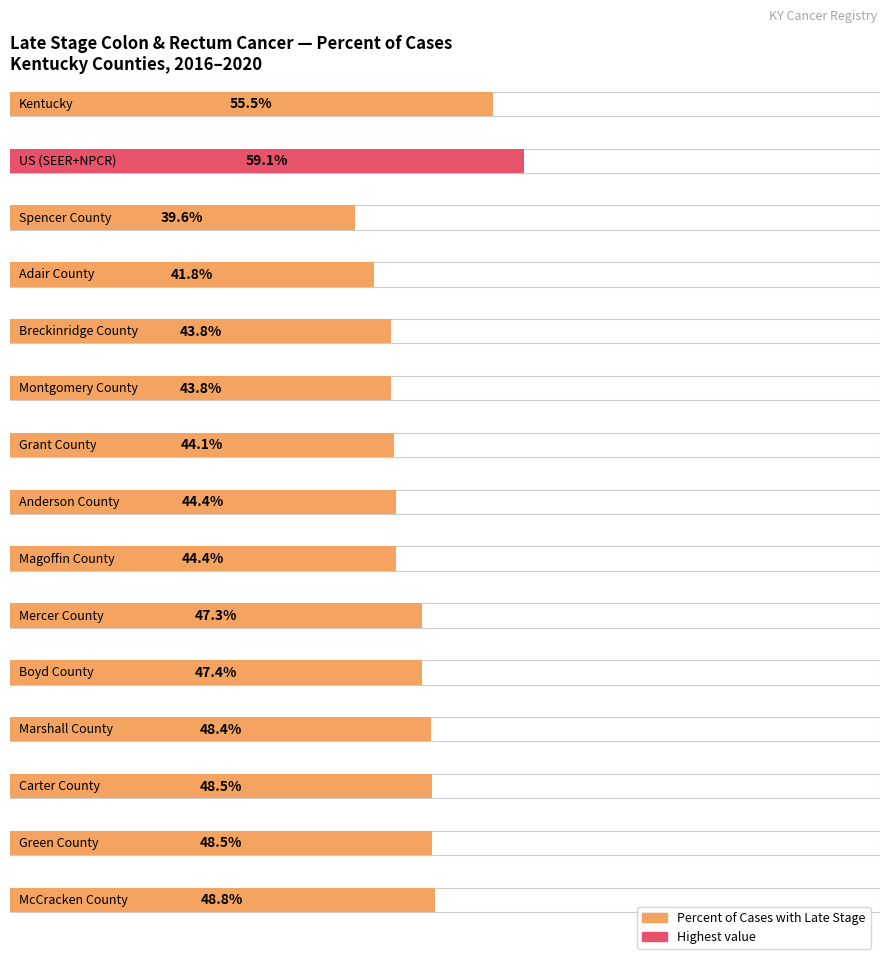

Which category has the highest value across all series?

US (SEER+NPCR)